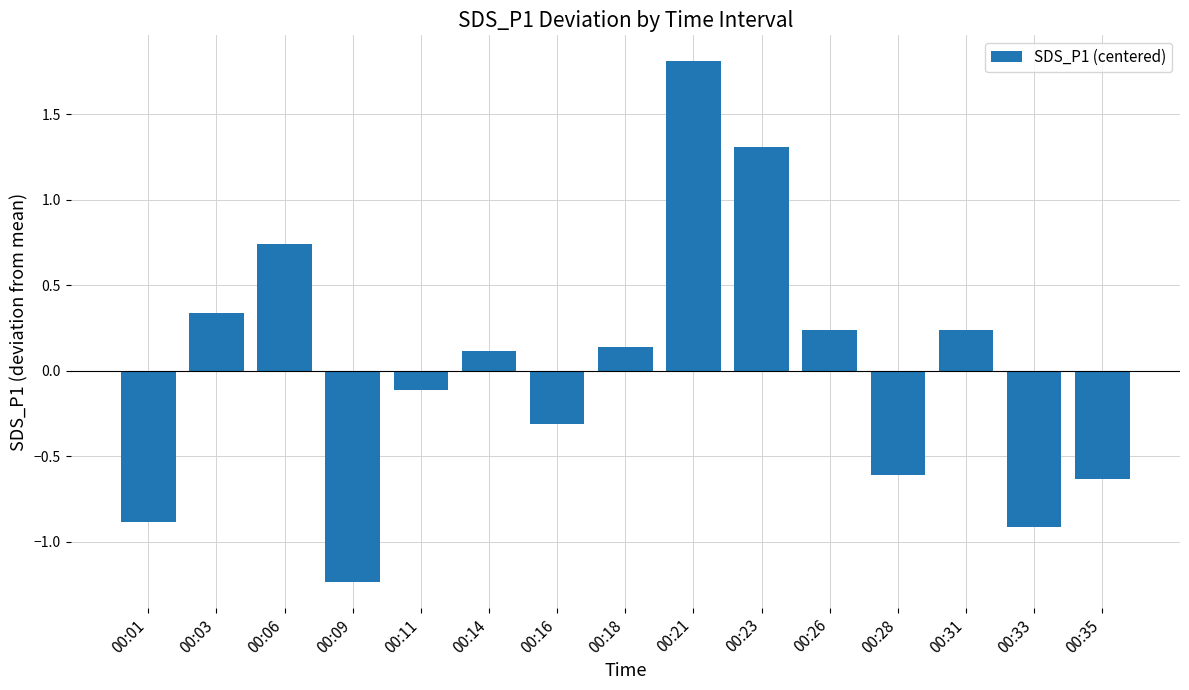

Is it true that the value at 00:01 is -0.9?

True